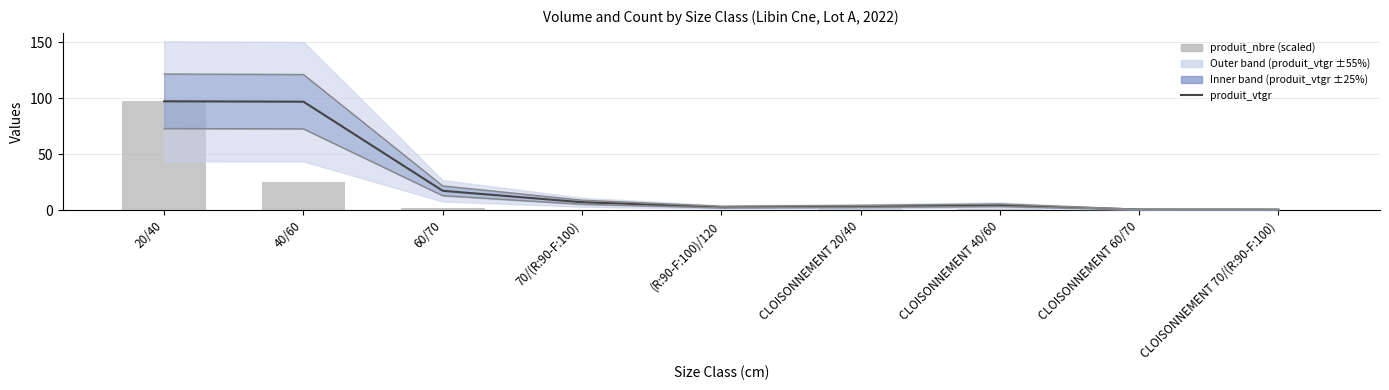

Reading left to right, what are all the values shown in this chart?

produit_vtgr: 97.3	96.9	17.4	7.2	2.9	3.5	4.6	0.7	0.7
produit_nbre: 97.3	25.1	2.2	0.6	0.2	3.0	1.2	0.1	0.1